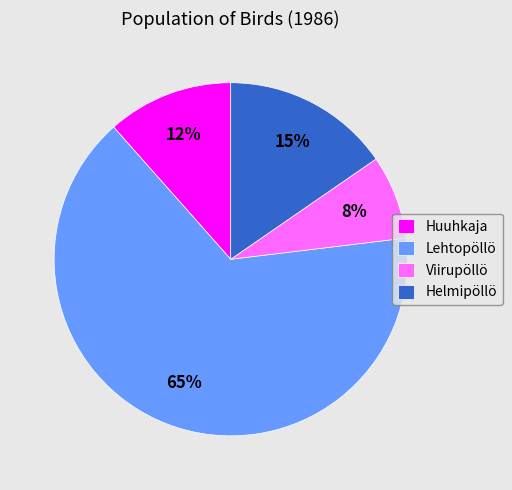

Is it true that Lehtopöllö is 52% of the pie?

False